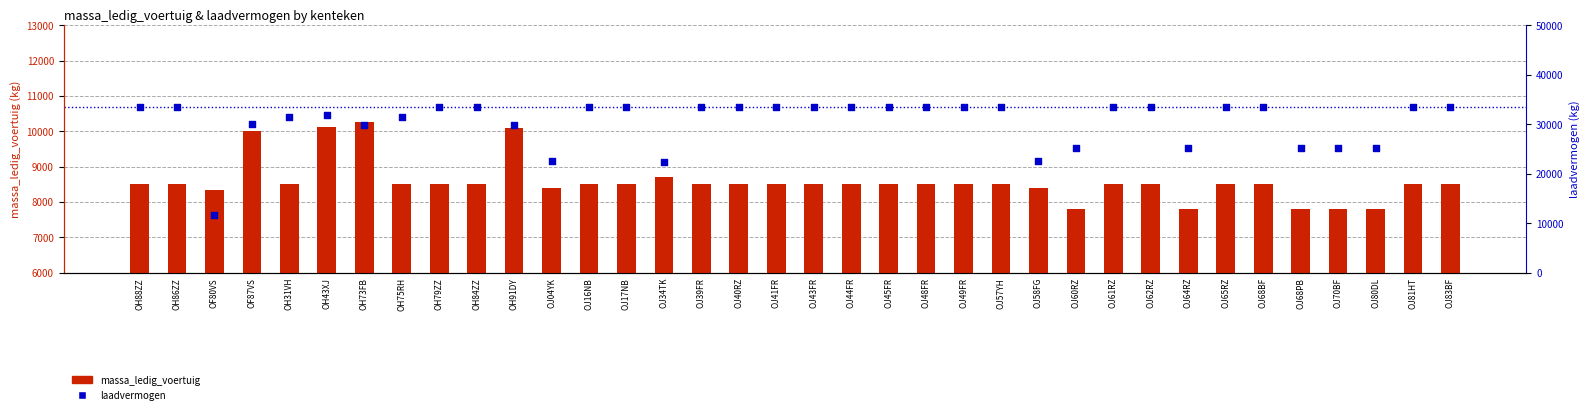

Which series contains the lowest Y value?

massa_ledig_voertuig